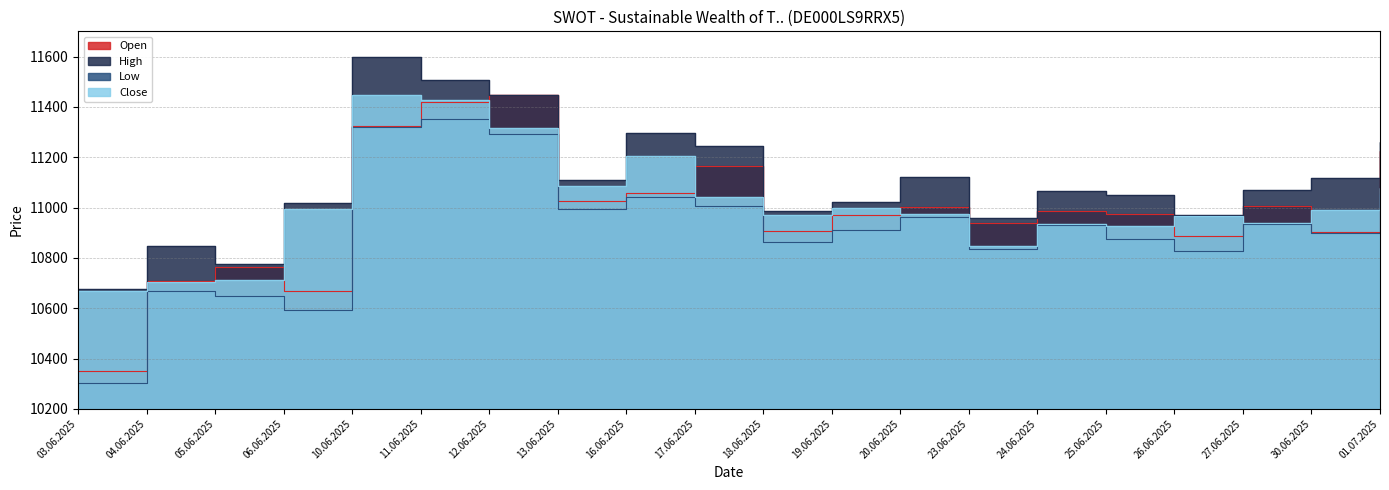

What are all the series names shown in the legend?

Open, High, Low, Close